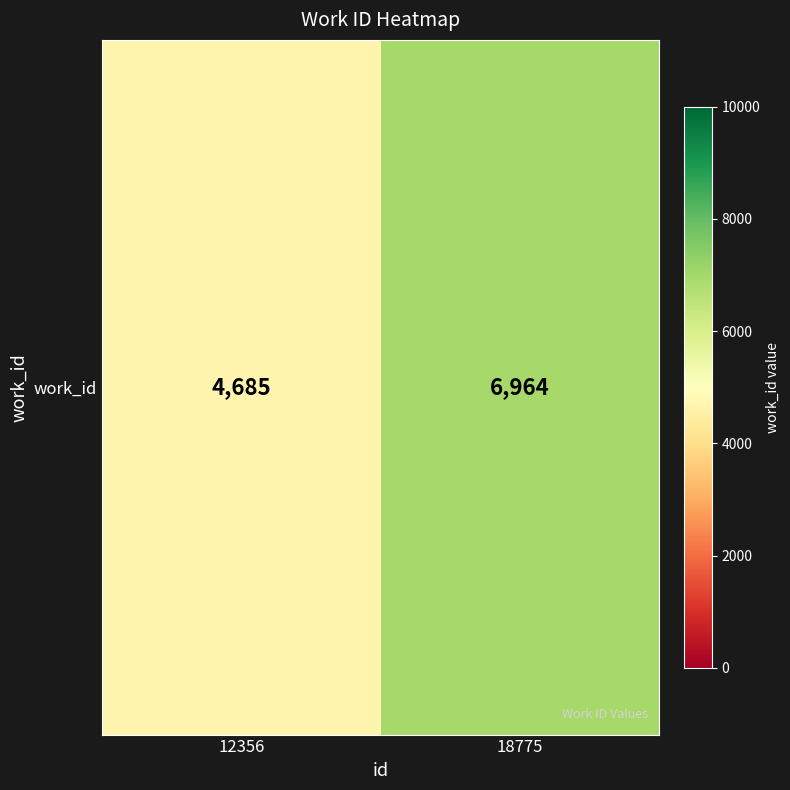

Reading right to left, extract all data points from this chart.

6964	4685